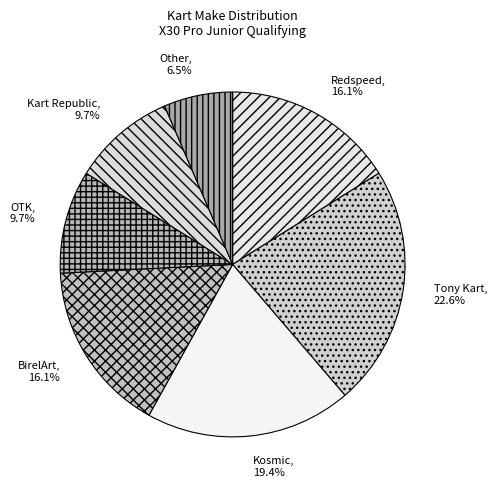

Does Tony Kart account for over 50% of the chart?

No